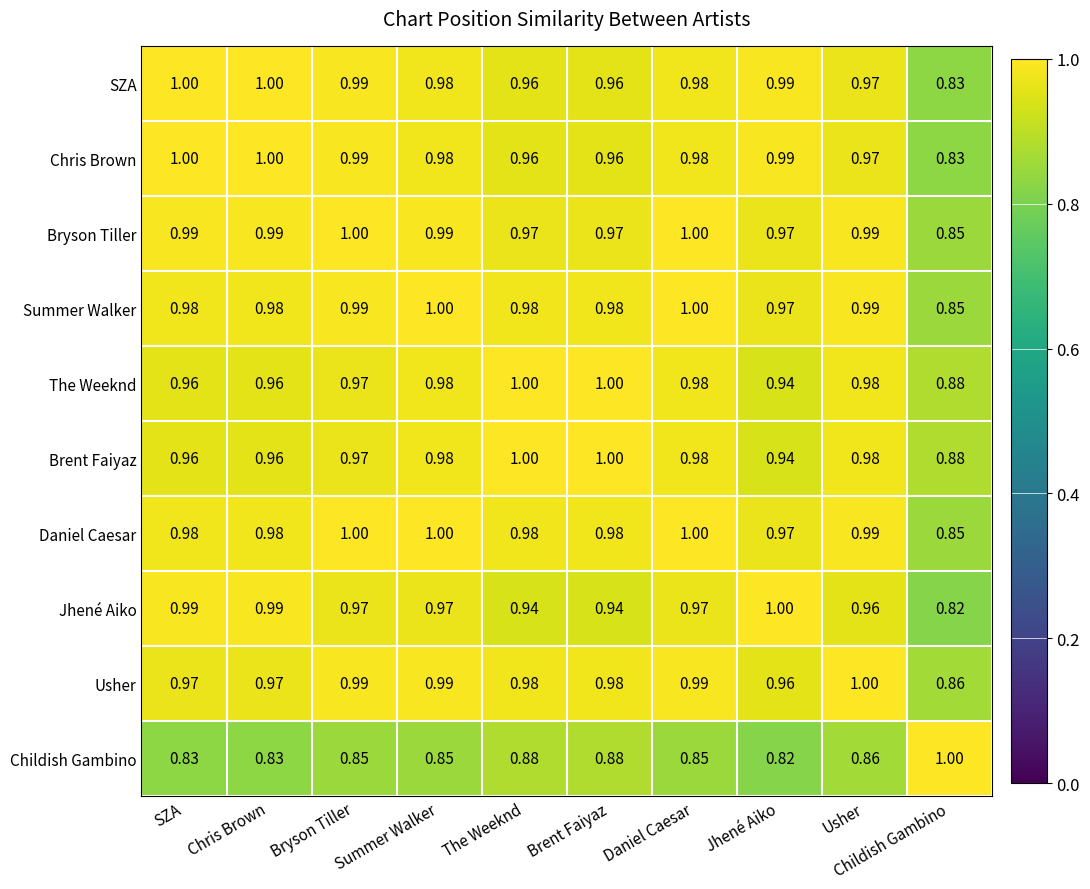

Where is SZA nearest to the value 0?

Childish Gambino